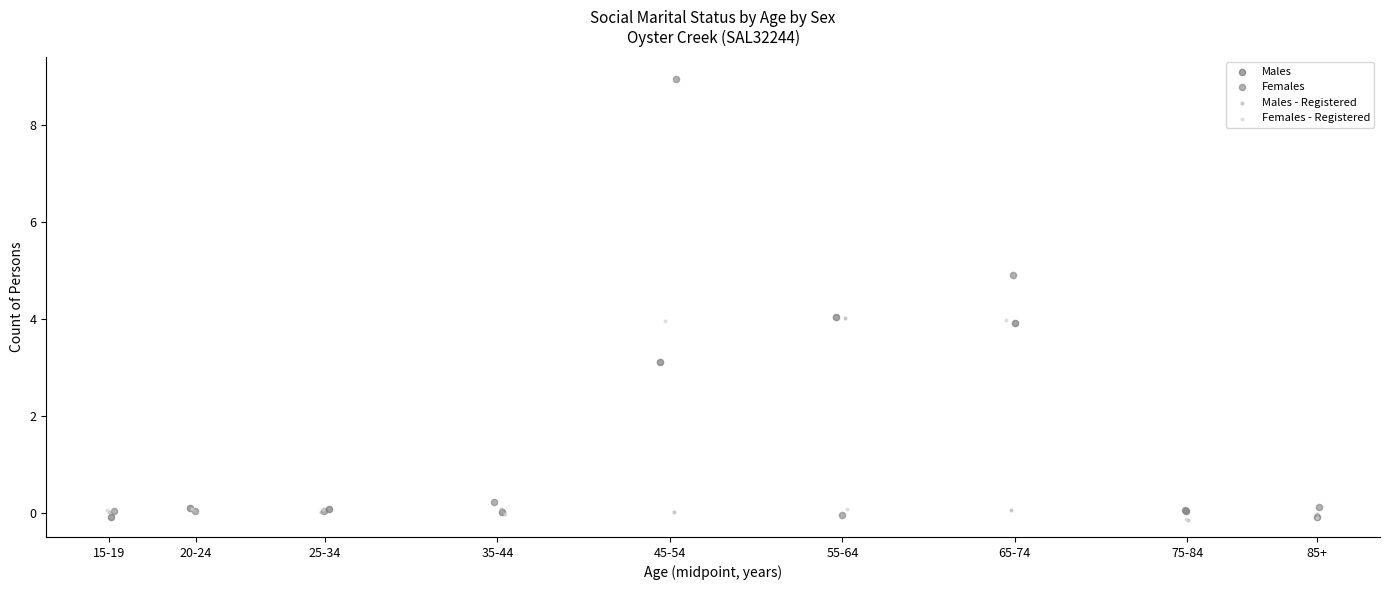

Which series reaches the maximum Y coordinate?

Females